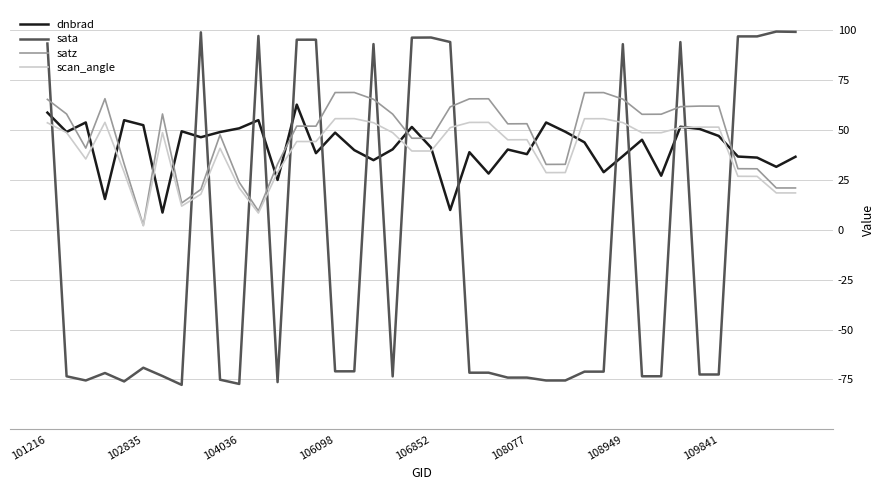

Which series ends up on top after the final intersection of sata and scan_angle?

sata